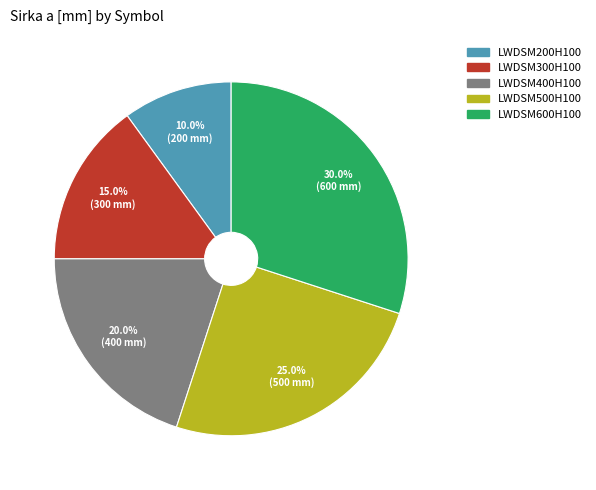

Is LWDSM500H100 the majority of the pie?

No